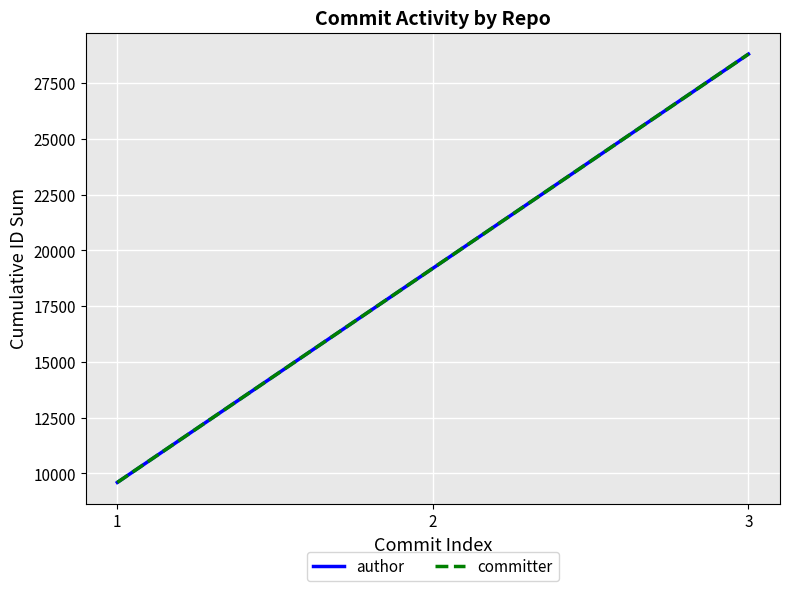

Is the value of committer at 3 greater than the value of author at 1?

Yes